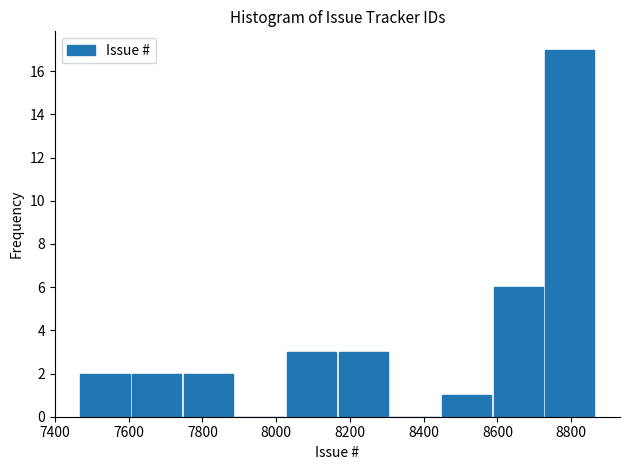

How tall is the bar that spans 8726 to 8866 on the x-axis? Neither the bar edges nor the heights are printed on the chart, so give them approximately, as read against the axes.

17